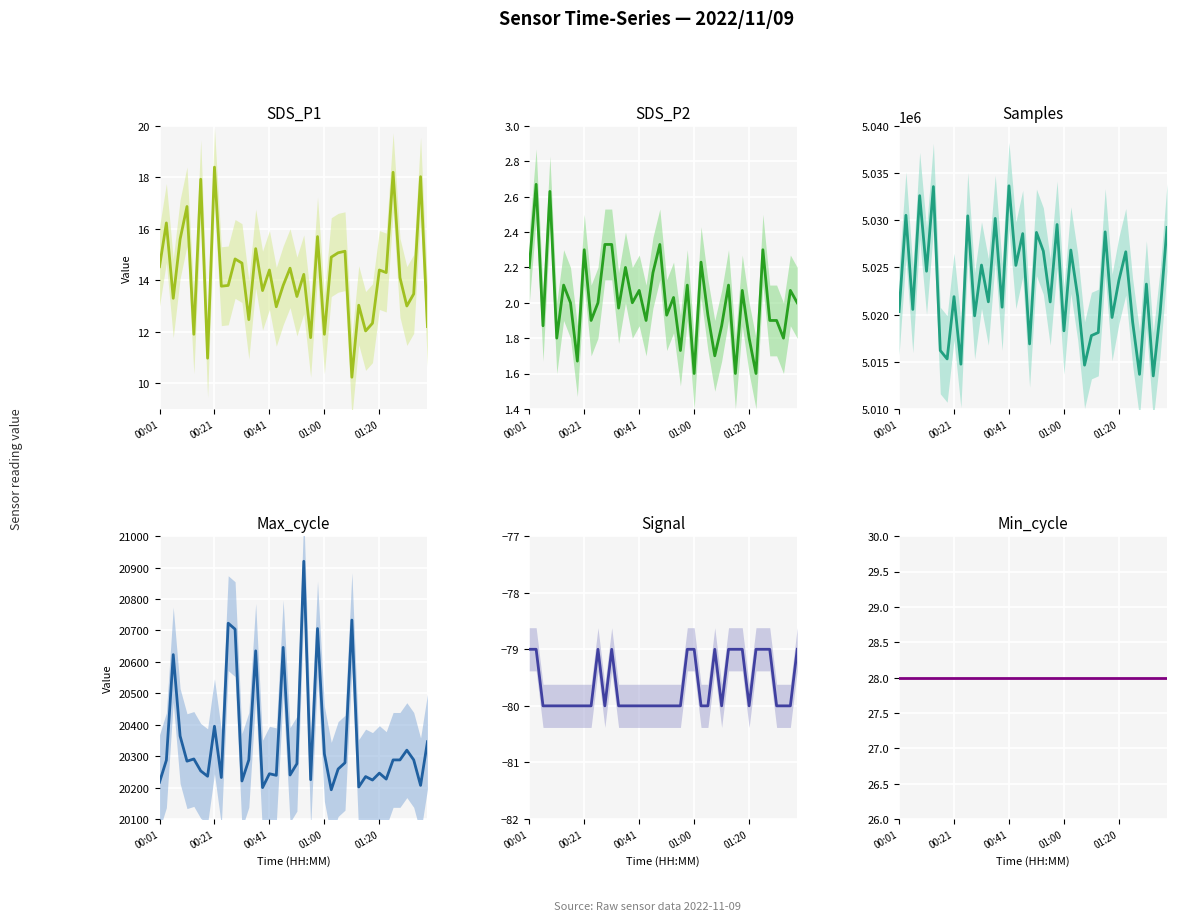

What is the average value of the SDS_P2 series?

2.0